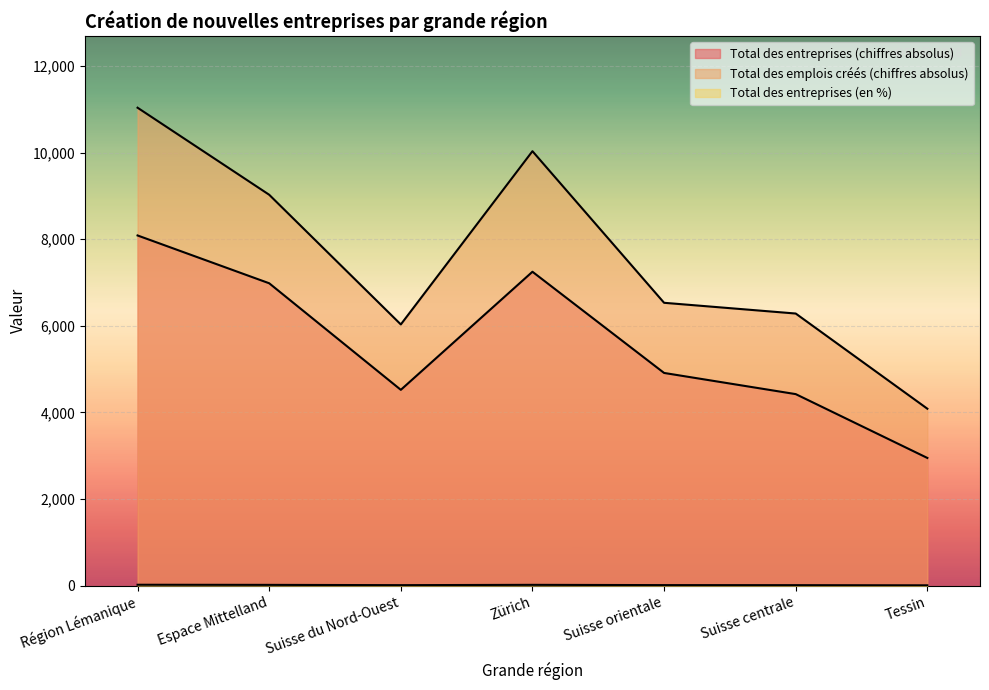

True or false: Total des entreprises (en %) and Total des emplois créés (chiffres absolus) intersect in this chart.

False